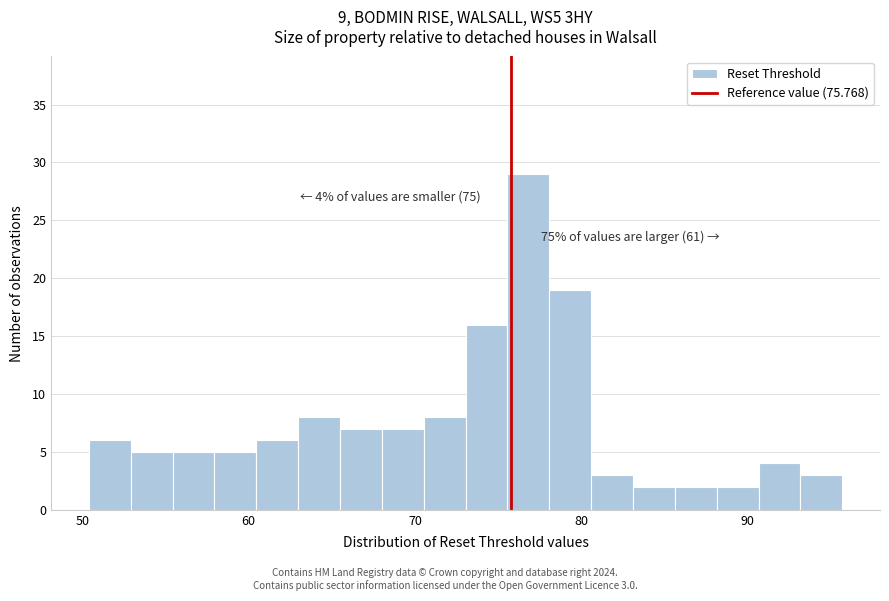

Around what value on the x-axis is the tallest bar? Give the approximate position of its centre, as read against the axis.

77